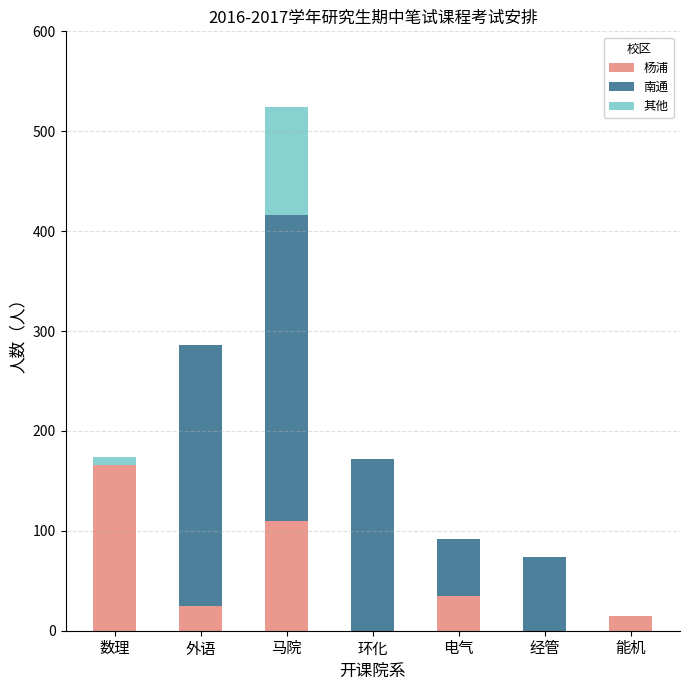

Which category has the highest value in the 杨浦 series?

数理